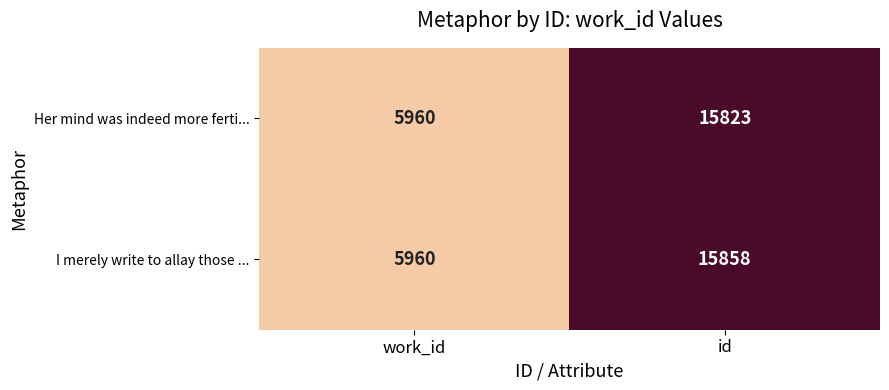

Is the value of I merely write to allay those ... at work_id greater than the value of Her mind was indeed more ferti... at id?

No